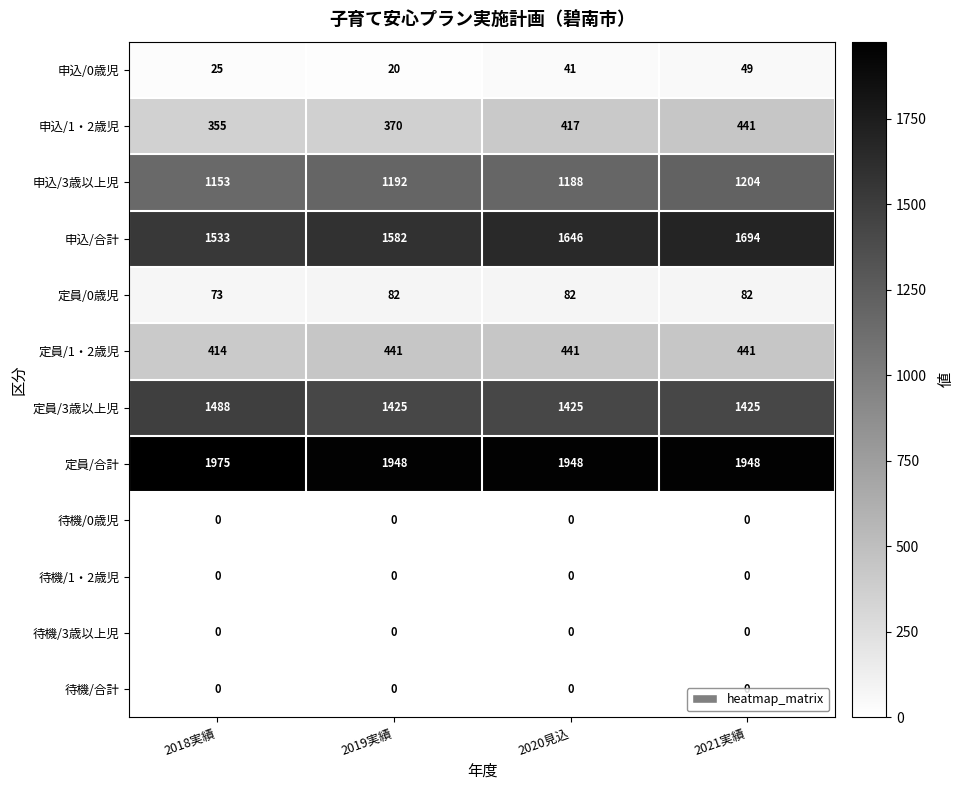

The value of 待機/0歳児 at 2020見込 is 0. True or false?

True